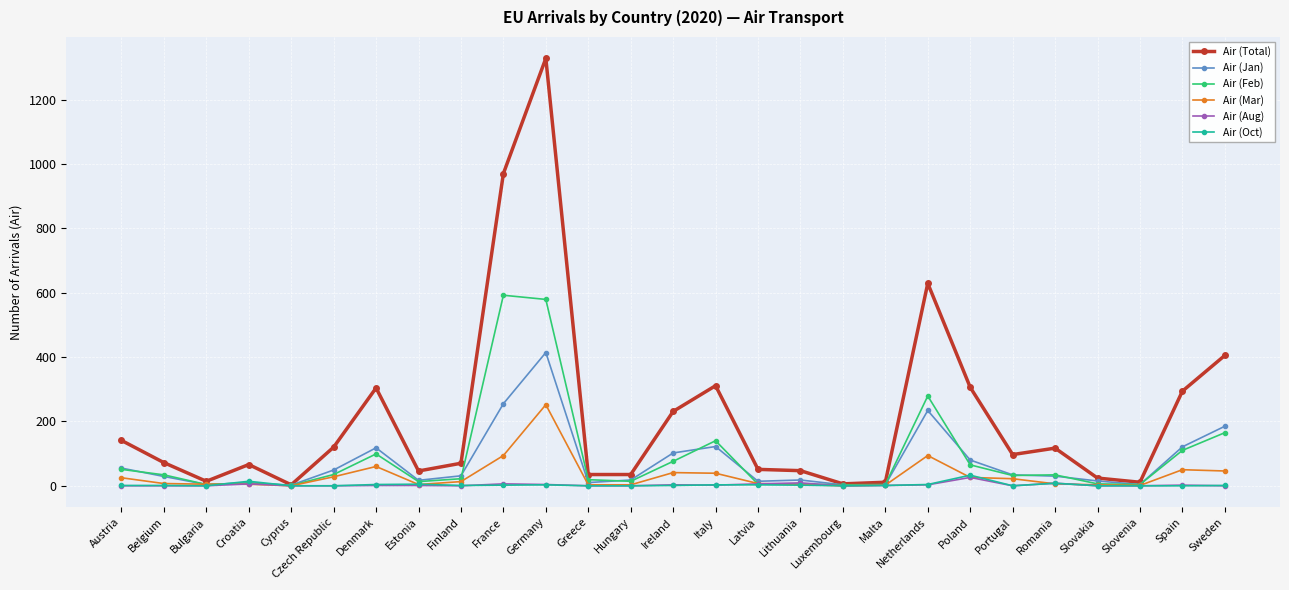

What is the label of the 5th point from the left?

Cyprus